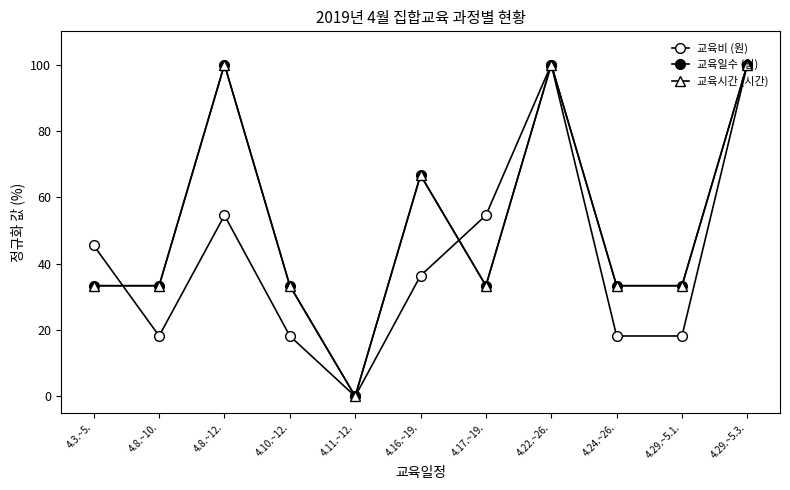

Reading right to left, extract all data points from this chart.

교육비 (원): 100.0	18.2	18.2	100.0	54.5	36.4	0.0	18.2	54.5	18.2	45.5
교육일수 (일): 100.0	33.3	33.3	100.0	33.3	66.7	0.0	33.3	100.0	33.3	33.3
교육시간 (시간): 100.0	33.3	33.3	100.0	33.3	66.7	0.0	33.3	100.0	33.3	33.3